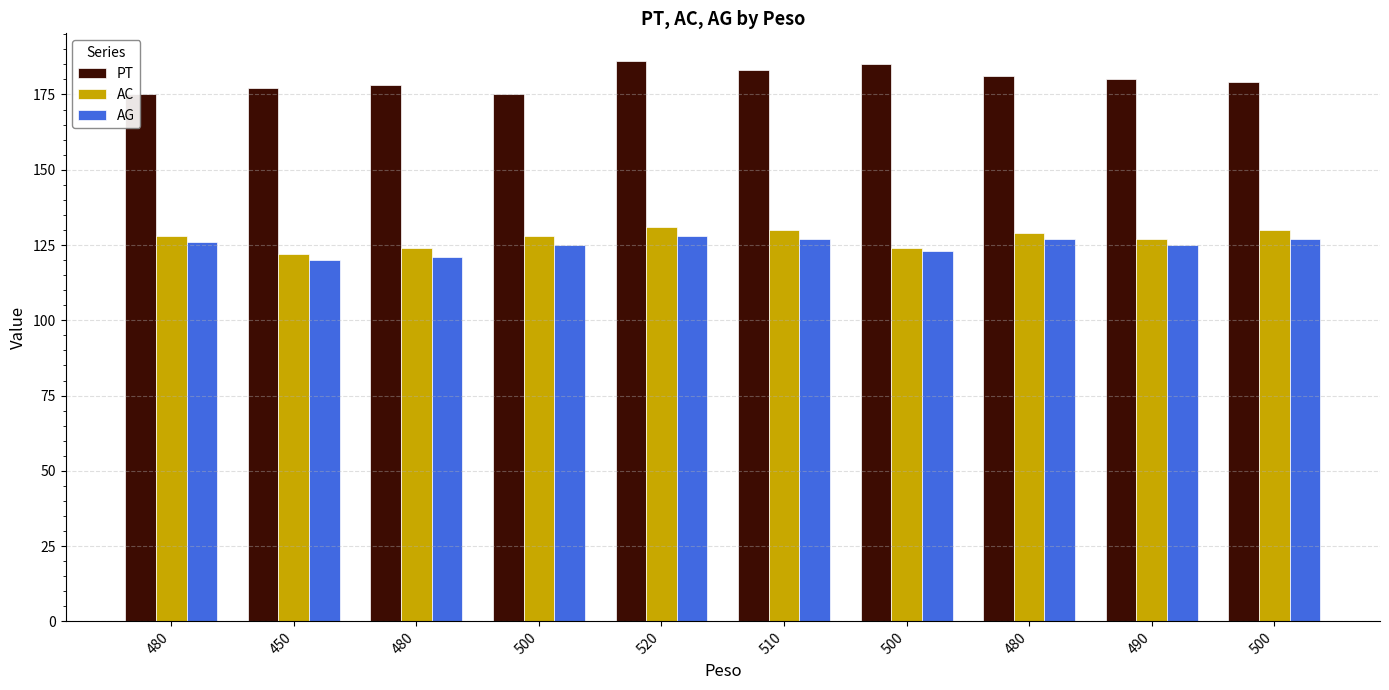

How many bars are there in total?

30